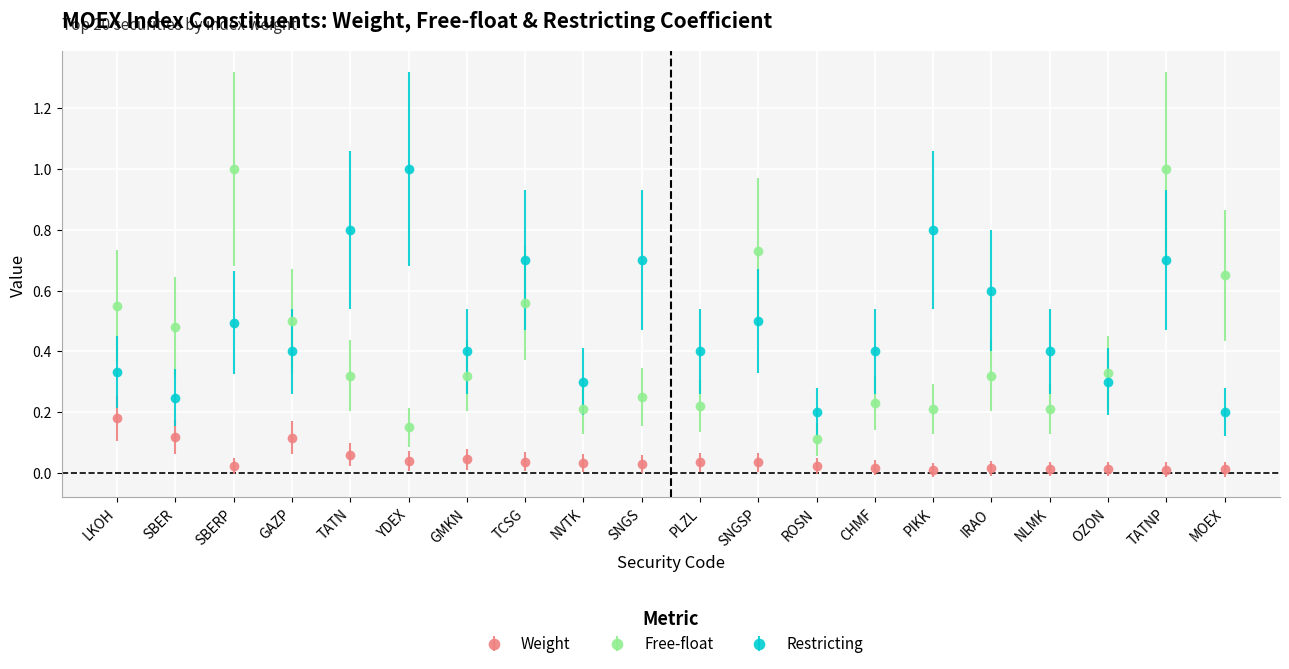

What position from the right is TATN?

16